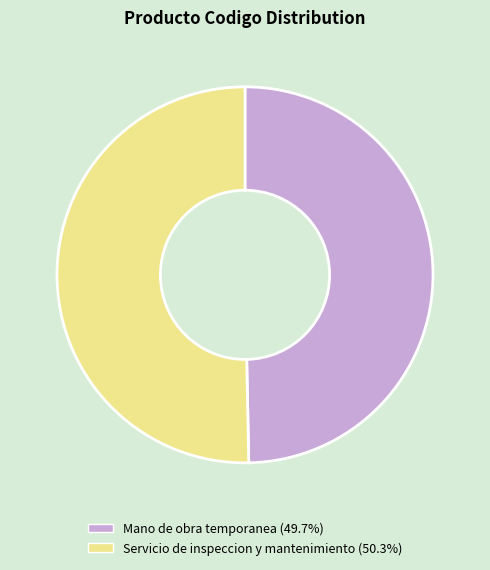

Which slice is the smallest?

Mano de obra temporanea